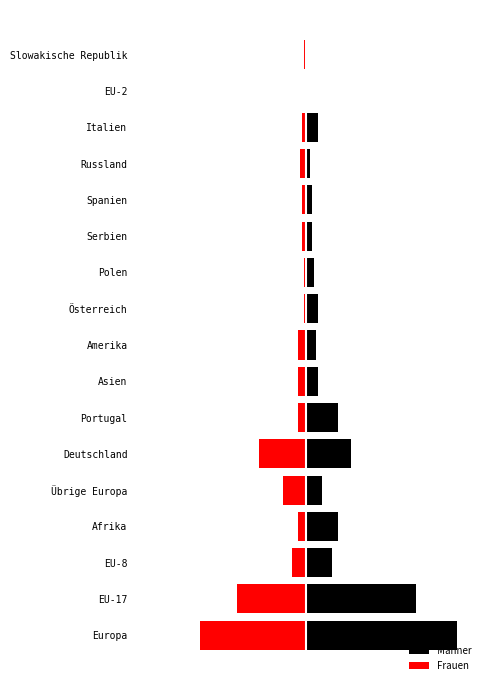

What is the difference between the second highest and minimum values in the Männer series?

56